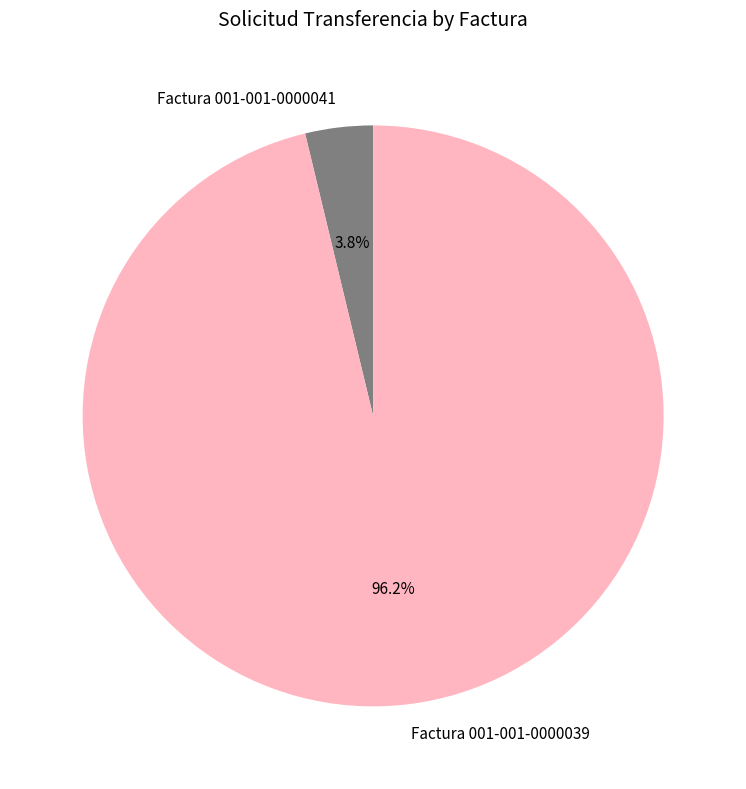

How many segments does this pie chart have?

2